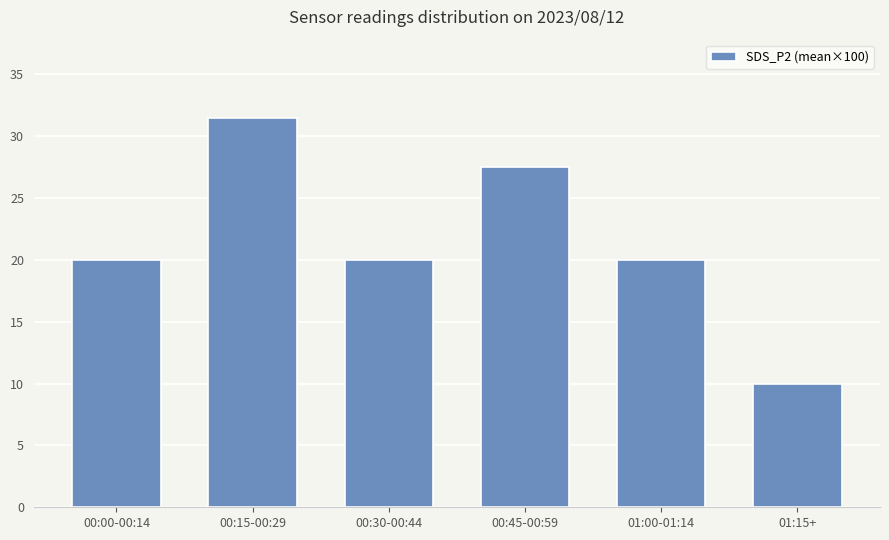

What is the average value?

21.5